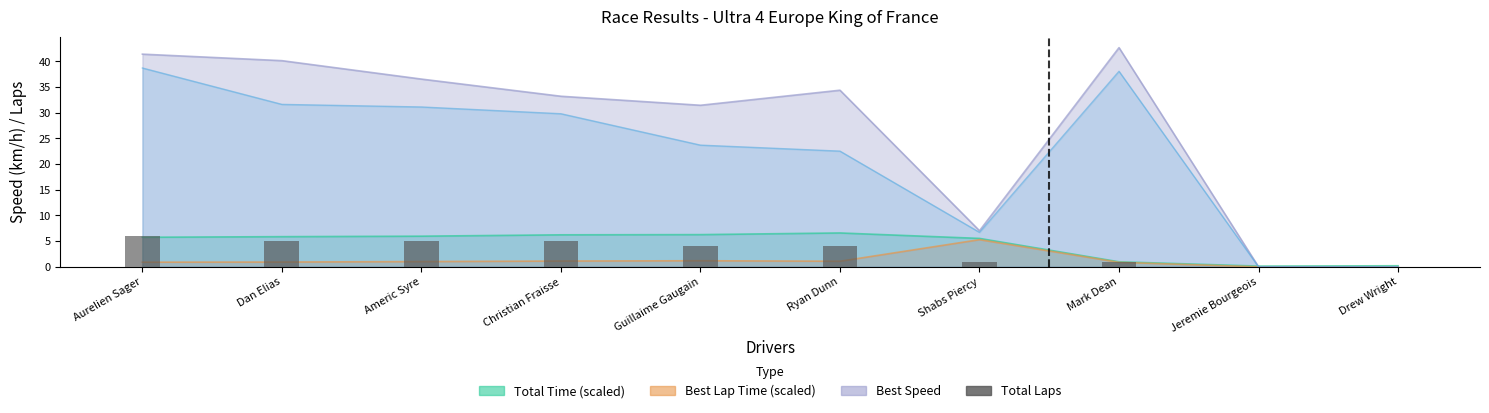

Rank the categories by value from highest to lowest.

Aurelien Sager, Dan Elias, Americ Syre, Christian Fraisse, Guillaime Gaugain, Ryan Dunn, Shabs Piercy, Mark Dean, Jeremie Bourgeois, Drew Wright